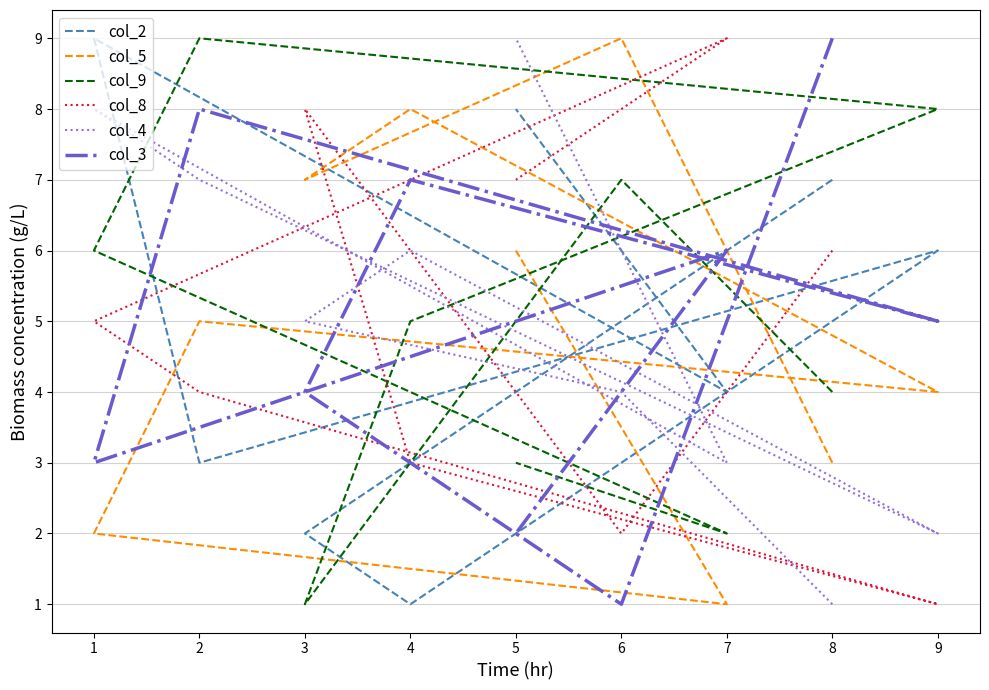

The value of col_5 at 5 is 9. True or false?

False